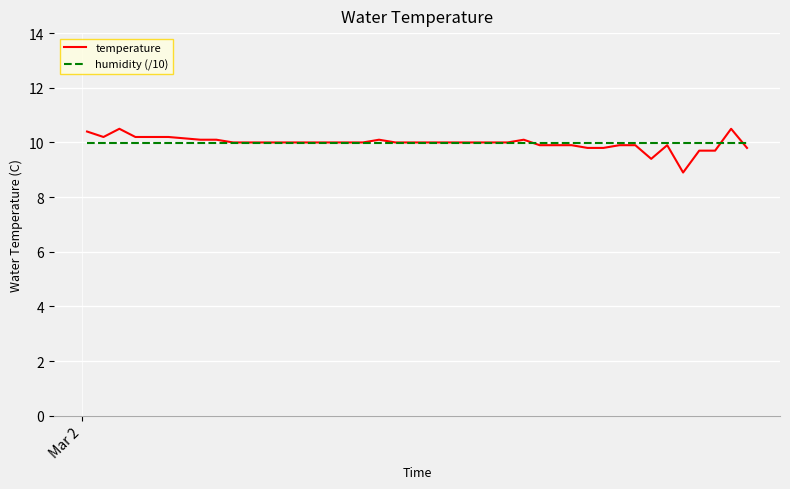

Which series has the largest range (max minus min)?

temperature